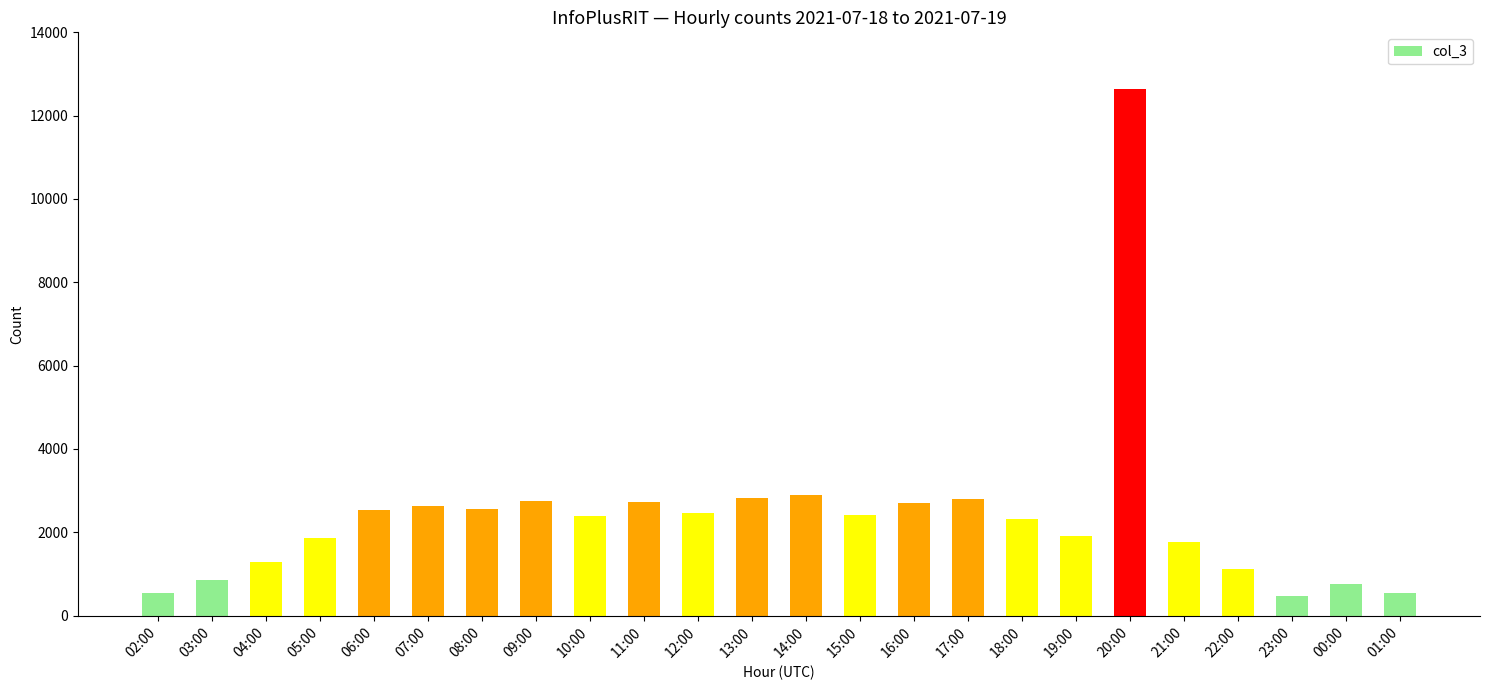

What value does the data have at 07:00?

2636